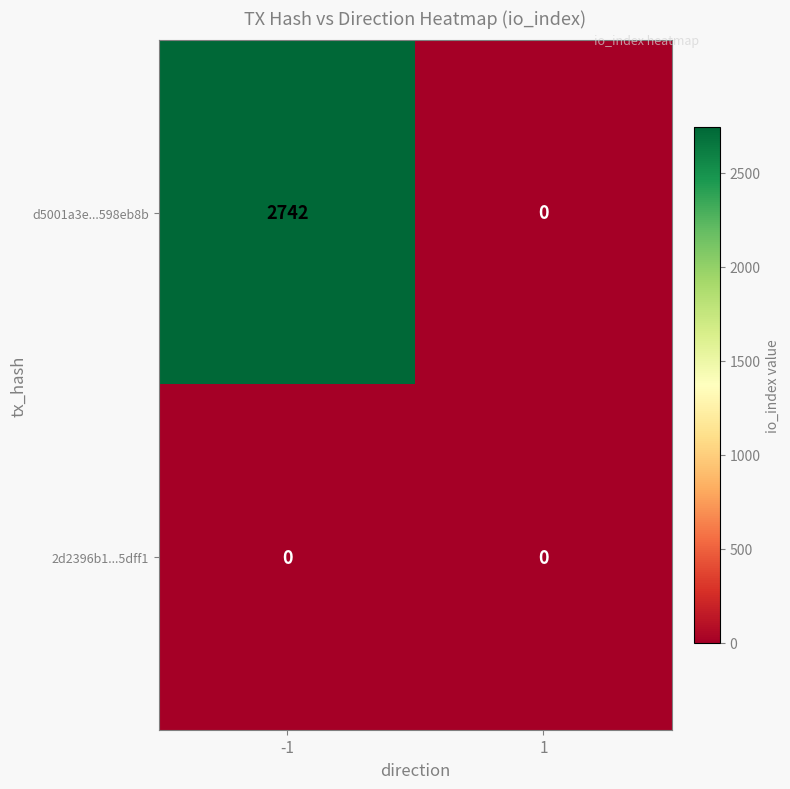

At how many categories does at least one series exceed 625?

1